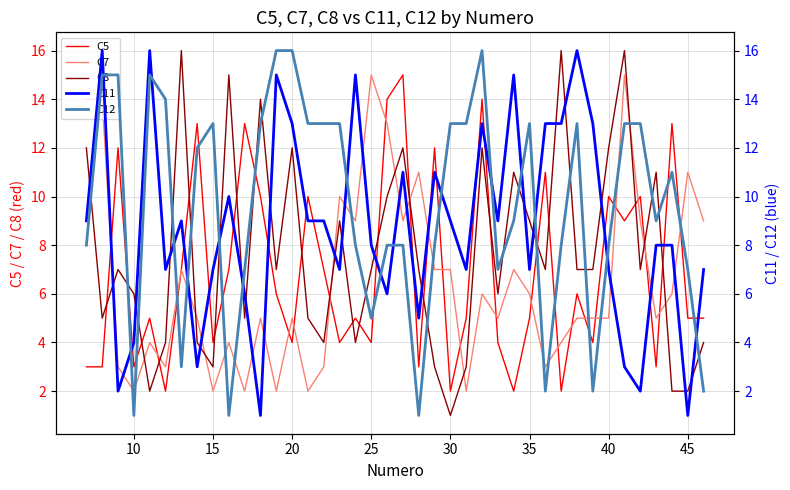

The C7 series shows 5 at 40. True or false?

True